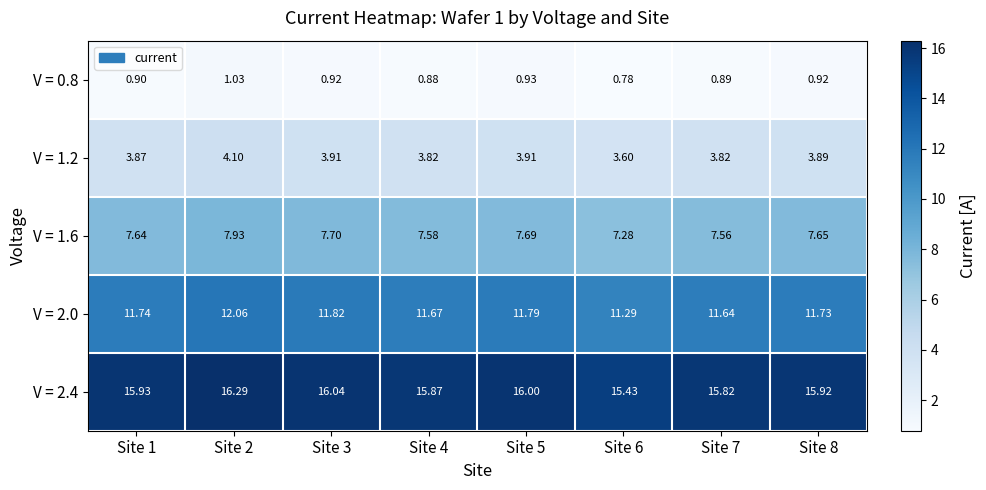

Between Site 2 and Site 4, which series saw the biggest shift?

V = 2.4